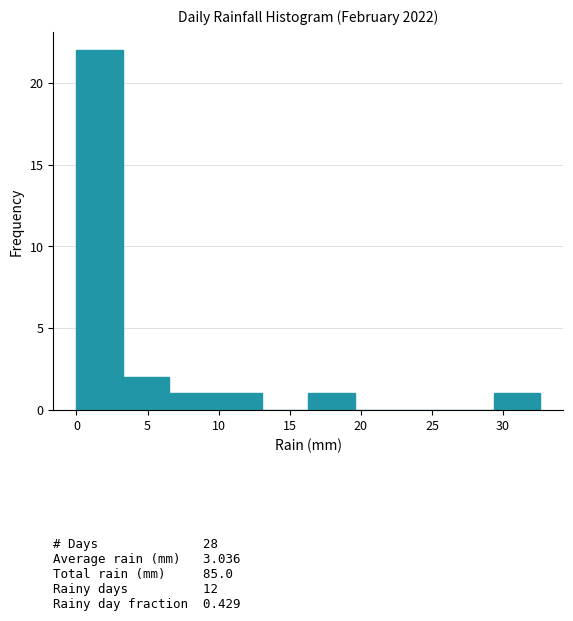

How tall is the bar that spans 0.0 to 3.5 on the x-axis? Neither the bar edges nor the heights are printed on the chart, so give them approximately, as read against the axes.

22